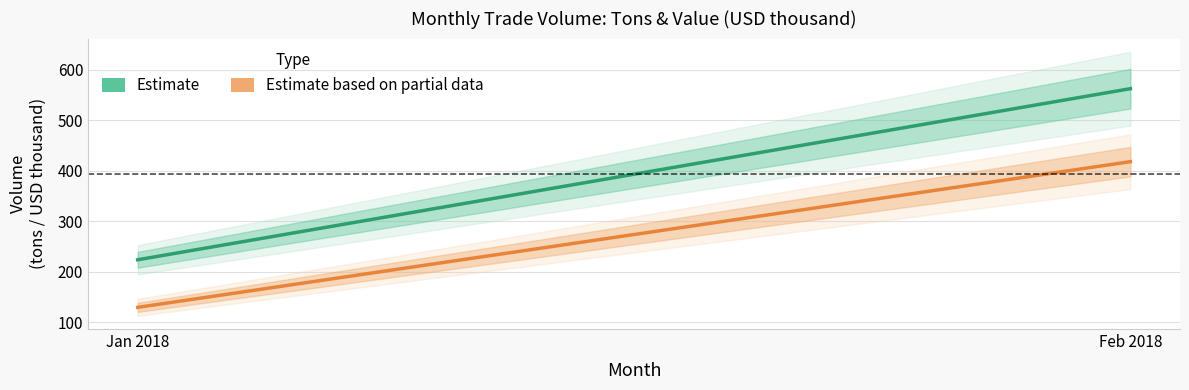

Does the chart display data point markers on the line(s)?

No